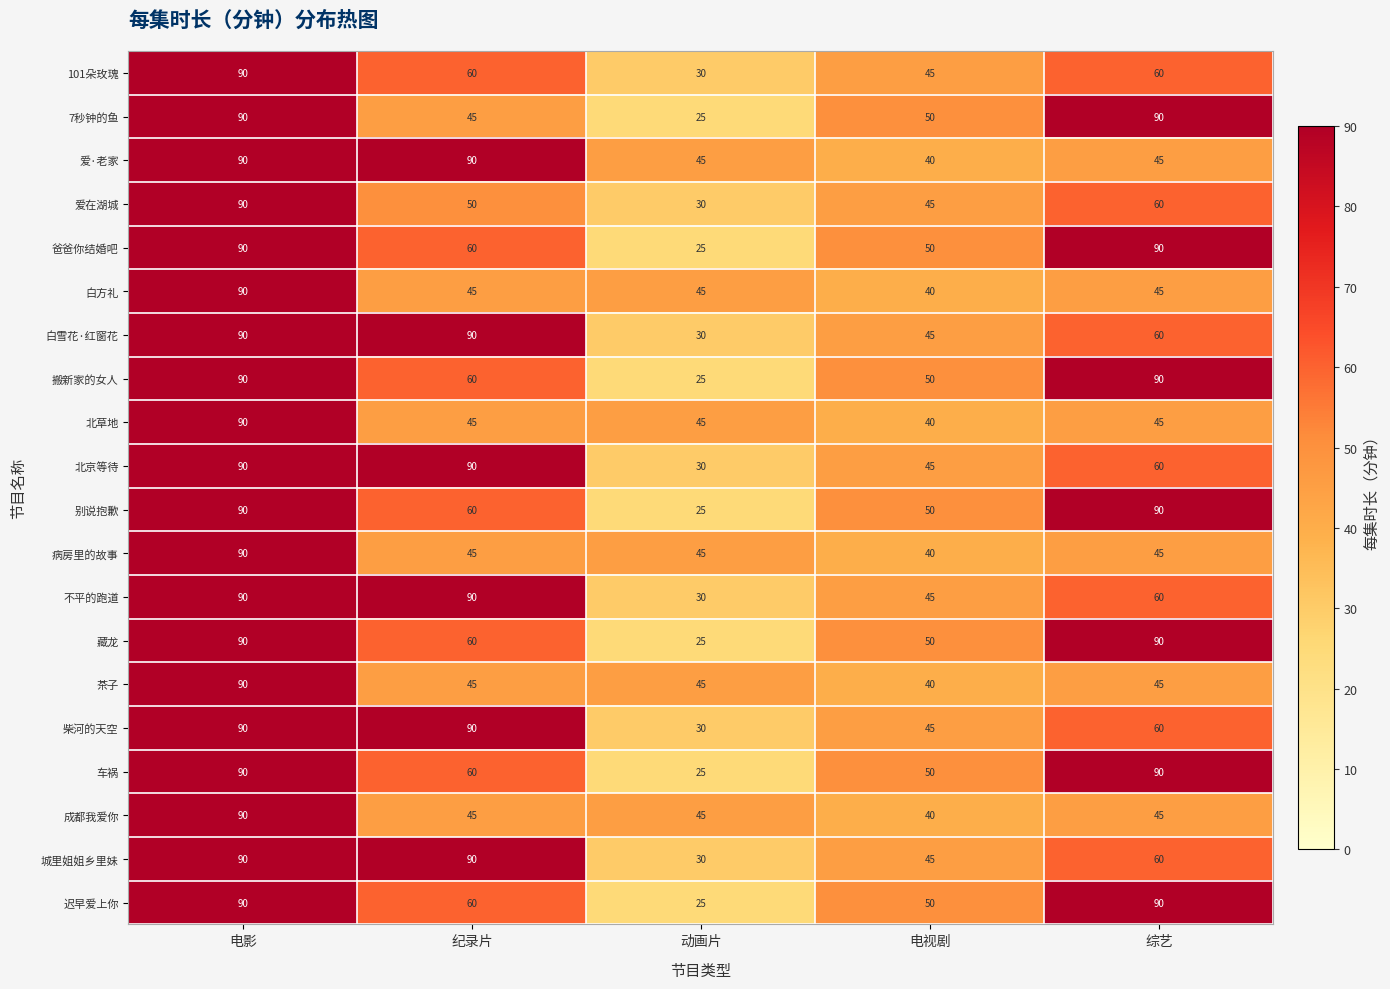

The 101朵玫瑰 series shows 45 at 电视剧. True or false?

True